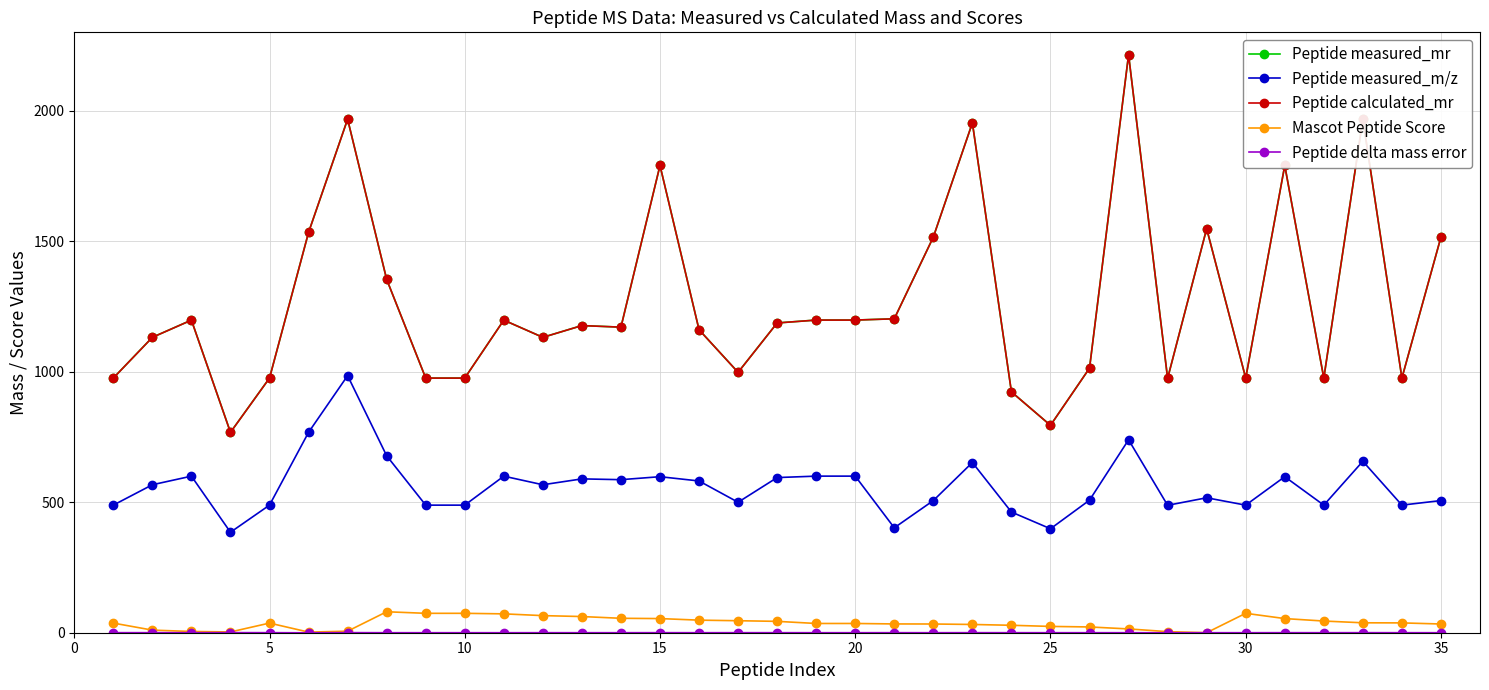

At how many categories does at least one series exceed 1307?

11